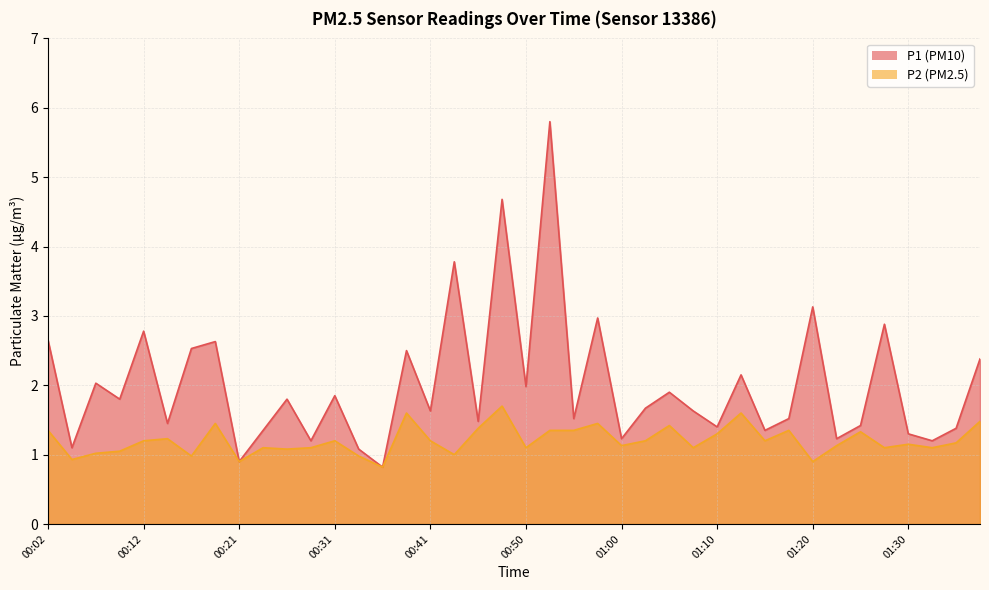

True or false: P2 has more than 0 points higher than both neighbors.

True